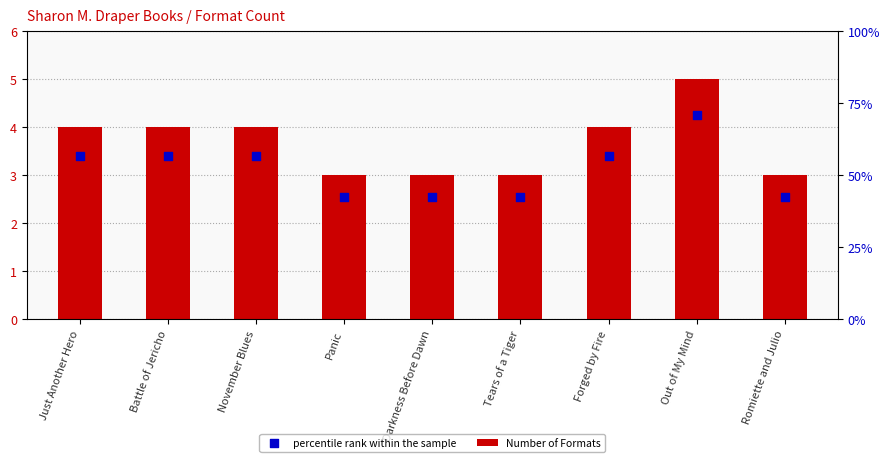

What is the ratio of the value at Just Another Hero to the value at Forged by Fire?

1.0